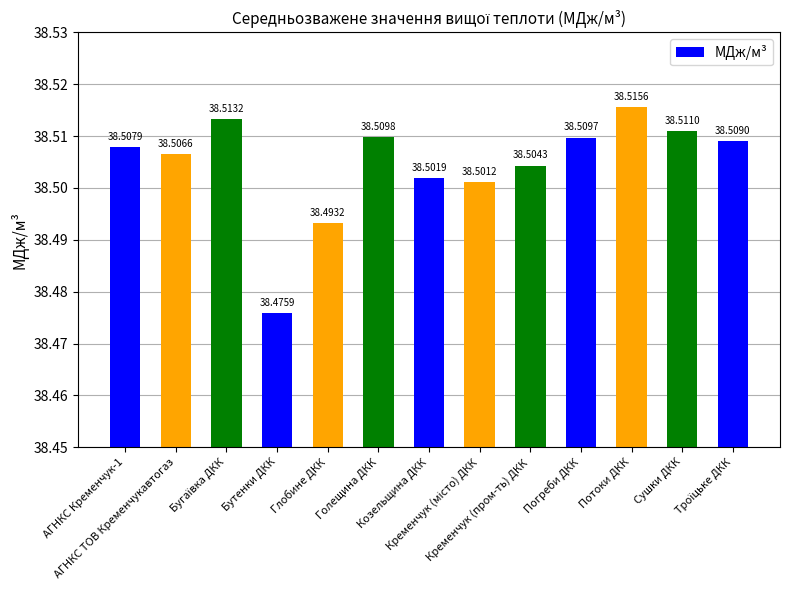

What is the sum of all values?

500.6